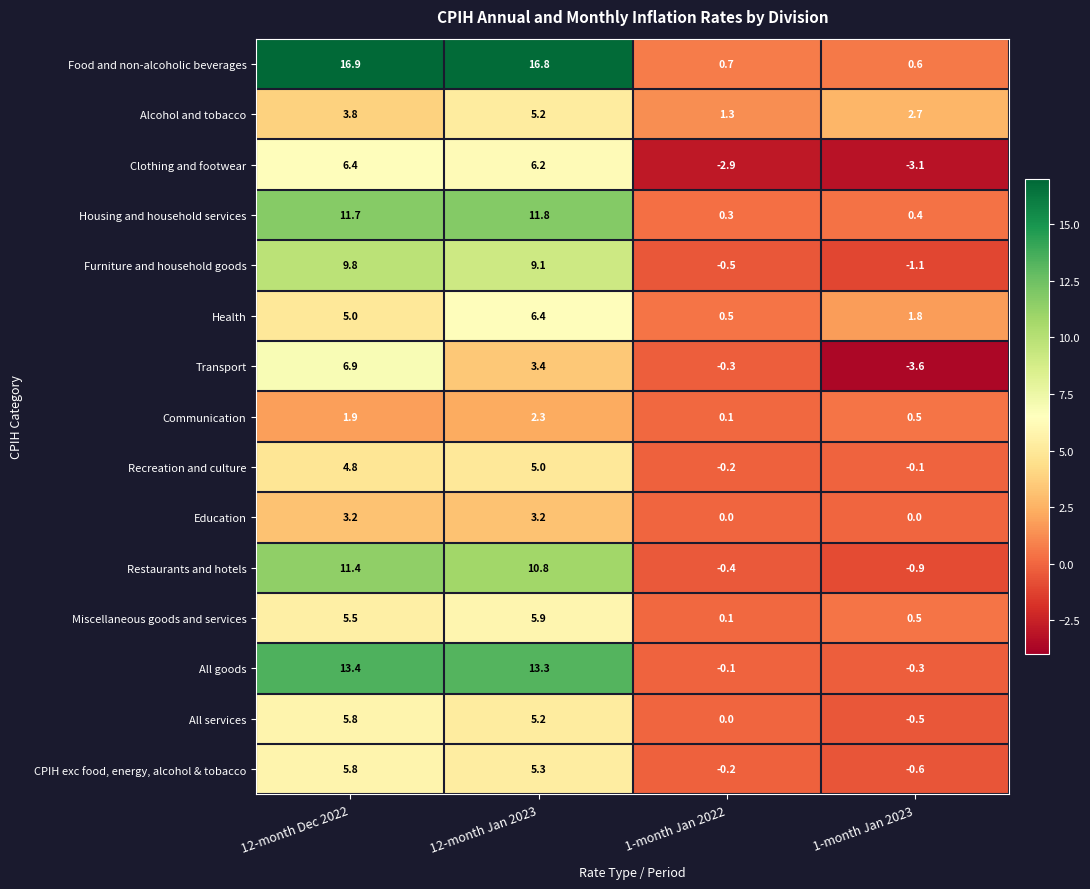

The Miscellaneous goods and services series shows 8.4 at 12-month Dec 2022. True or false?

False